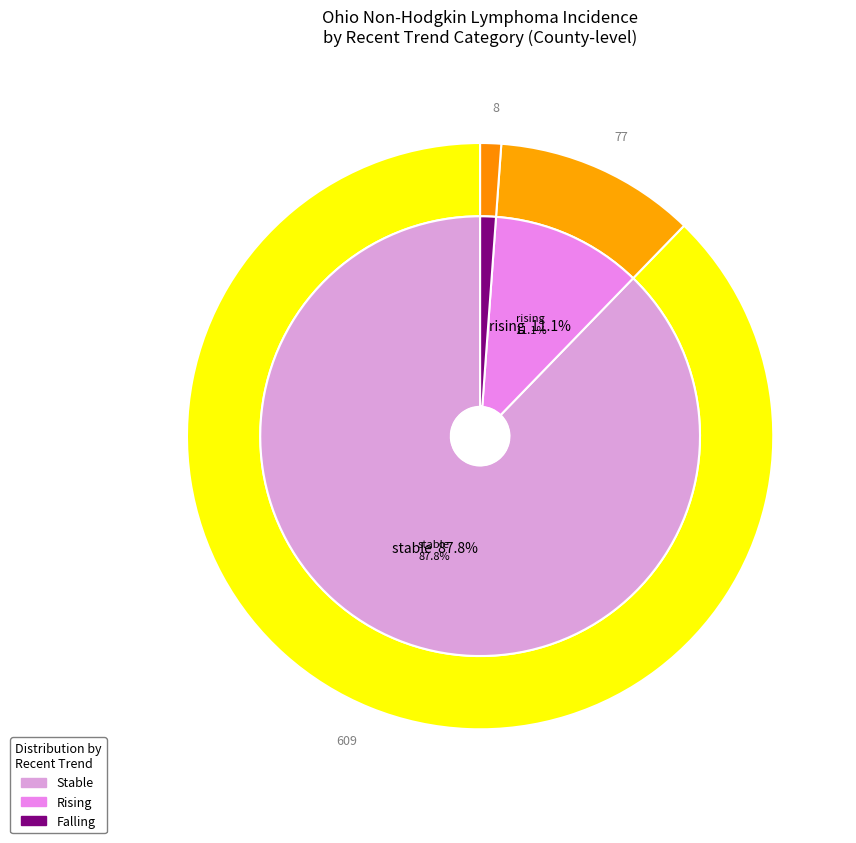

Which has a higher value, falling or stable?

stable